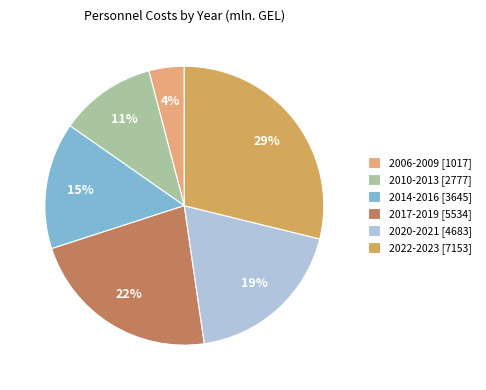

What is the smallest slice in the pie chart?

2006-2009 [1017]